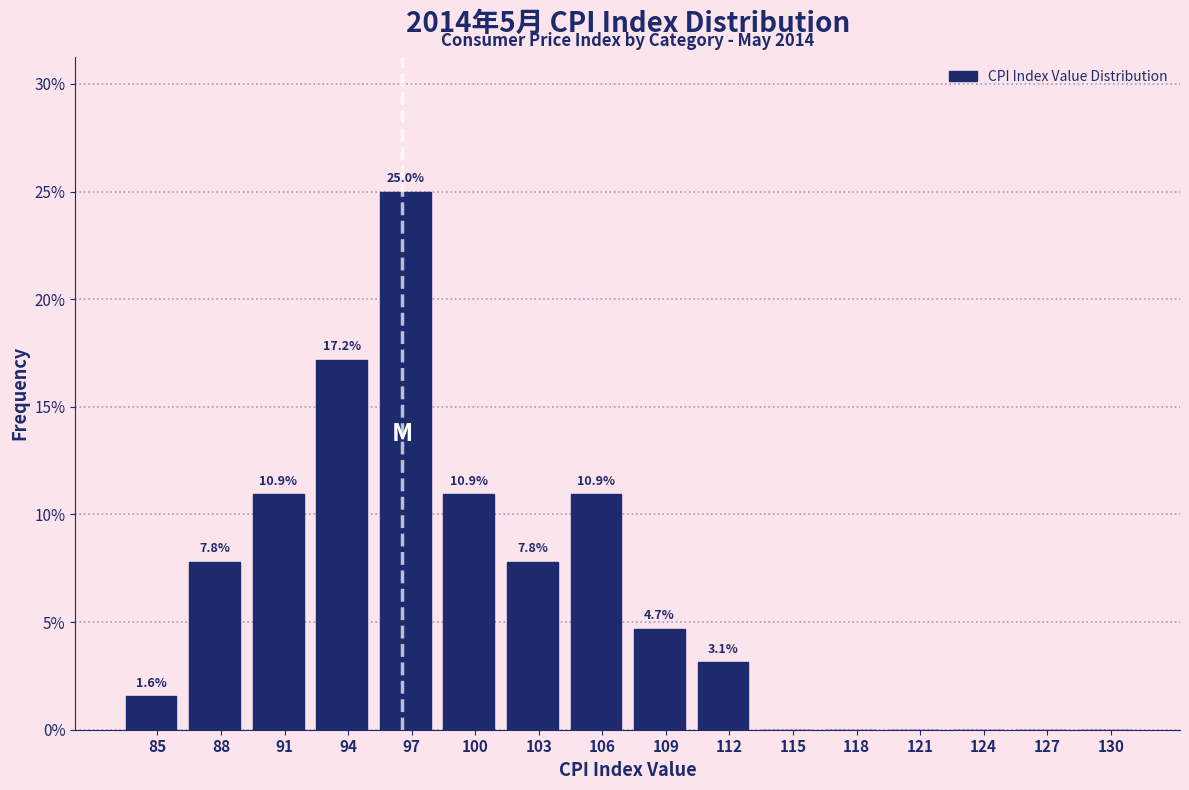

What is the approximate value at 103?

7.8